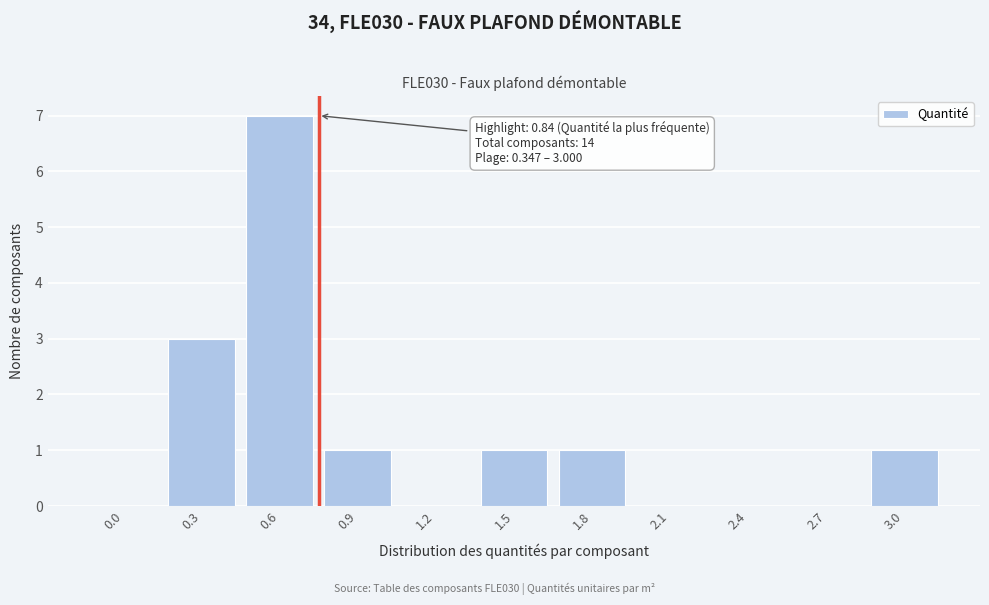

Reading left to right, extract all data points from this chart.

0.0=0	0.3=3	0.6=7	0.9=1	1.2=0	1.5=1	1.8=1	2.1=0	2.4=0	2.7=0	3.0=1